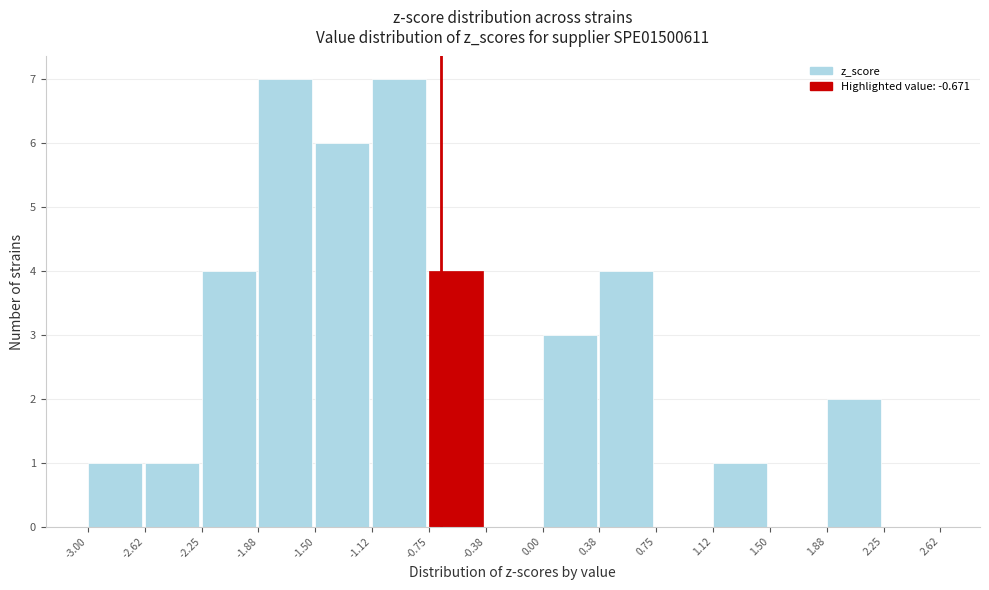

Reading left to right, transcribe this chart: for each bar, give the range it covers on the x-axis and its height. The values are not printed on the chart, so give them approximately, as read against the axis.

-3.00 to -2.62: 1
-2.62 to -2.25: 1
-2.25 to -1.88: 4
-1.88 to -1.50: 7
-1.50 to -1.12: 6
-1.12 to -0.75: 7
-0.75 to -0.38: 4
-0.38 to 0.00: 0
0.00 to 0.38: 3
0.38 to 0.75: 4
0.75 to 1.12: 0
1.12 to 1.50: 1
1.50 to 1.88: 0
1.88 to 2.25: 2
2.25 to 2.62: 0